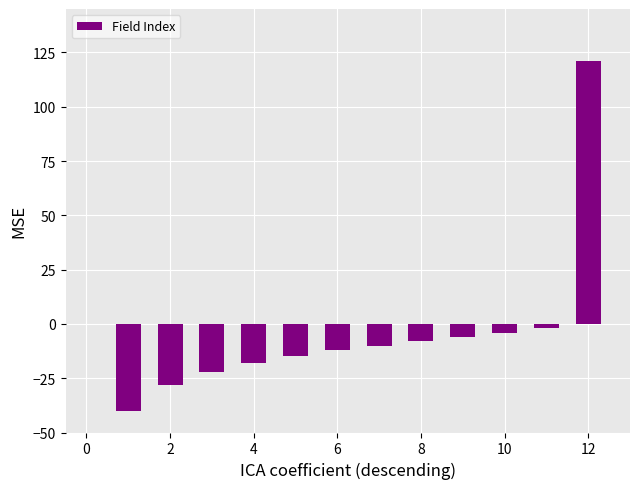

What is the difference between the second highest and minimum values?

38